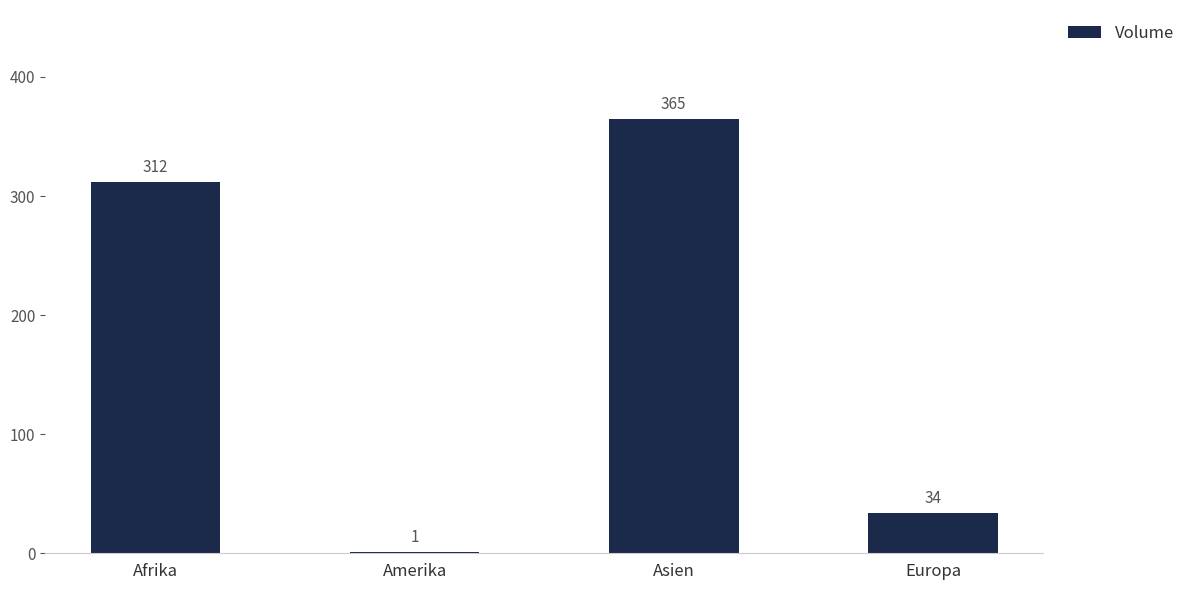

Which label corresponds to the largest value in the chart?

Asien